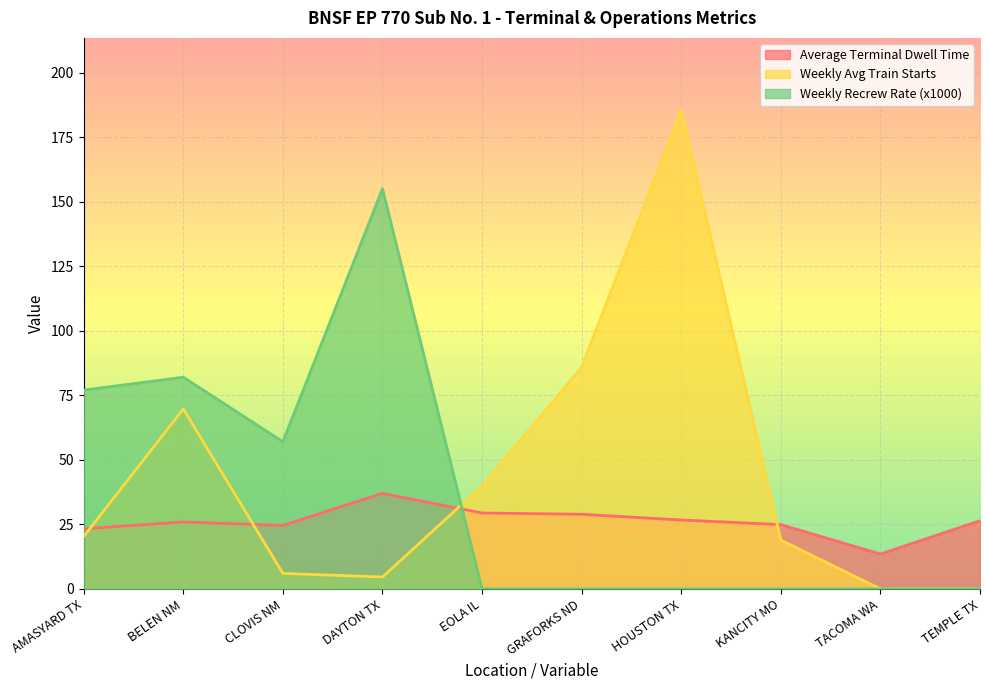

What is the difference between the maximum and second lowest values in the Average Terminal Dwell Time series?

13.7